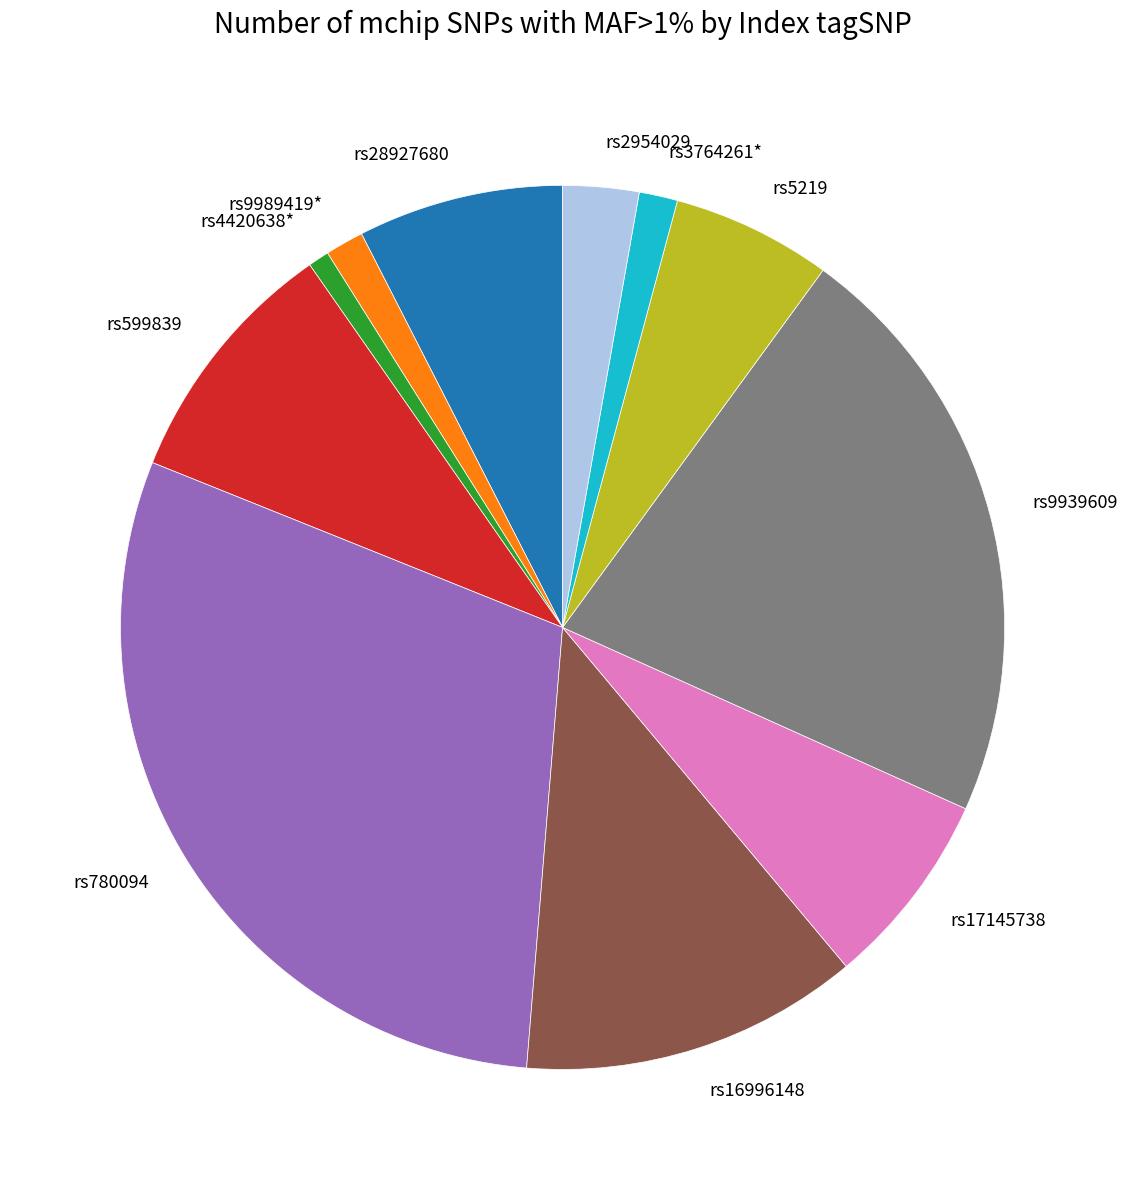

Between rs17145738 and rs3764261*, which is larger?

rs17145738